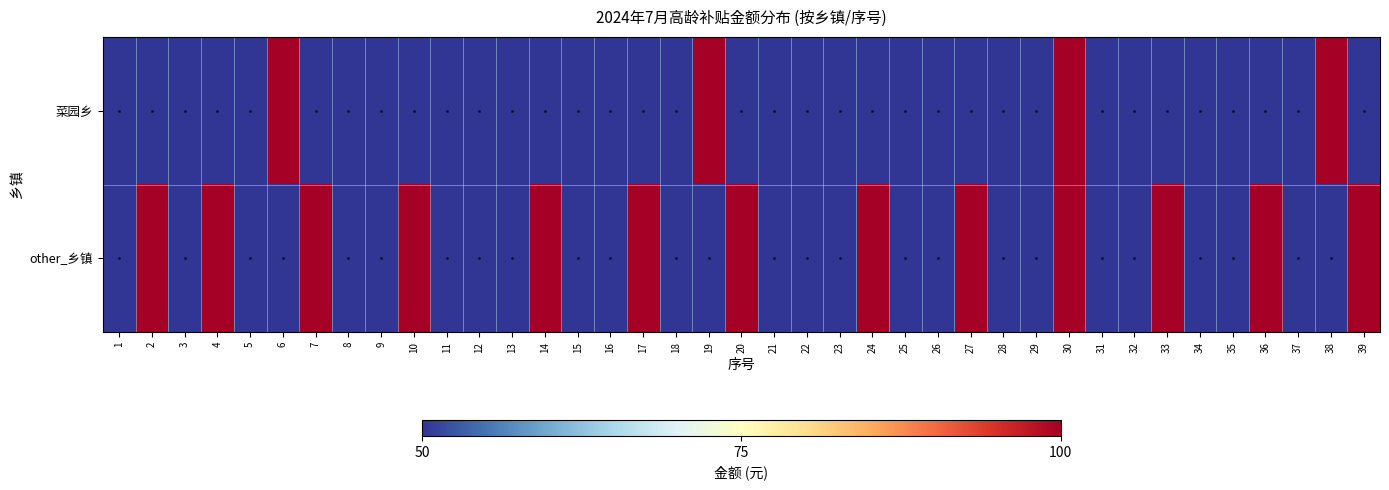

Count the number of categories in the chart.

39